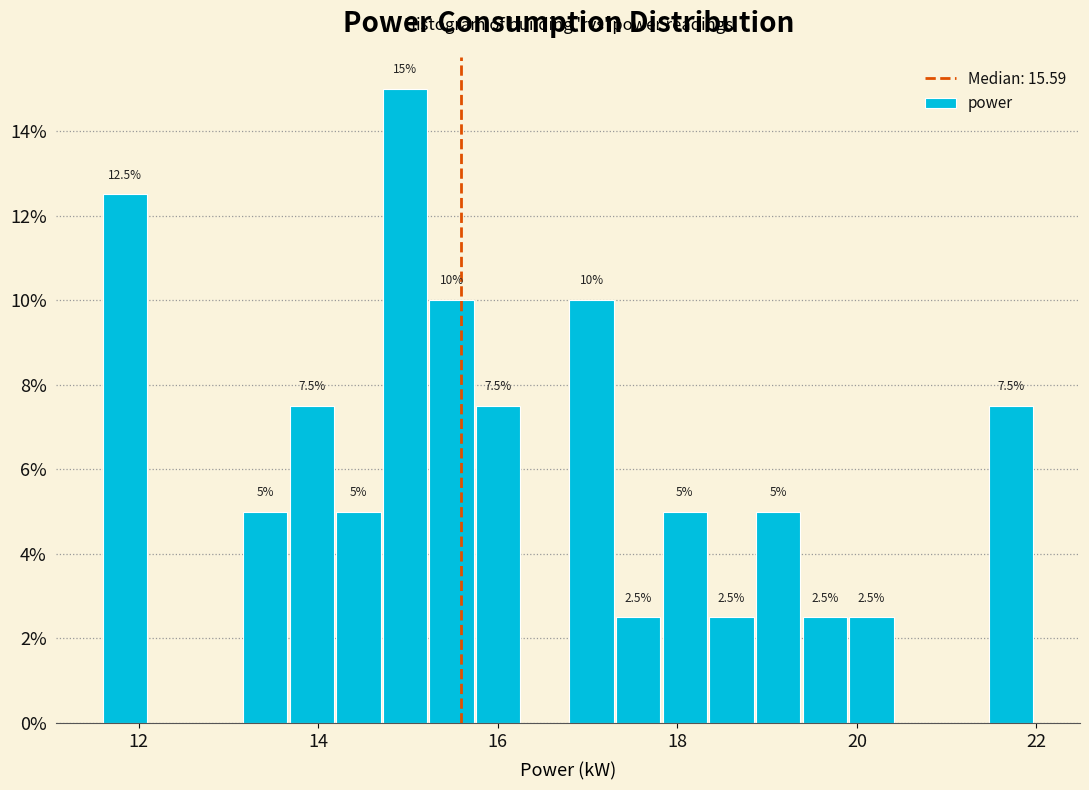

Read against the x-axis, roughly where is the centre of the tallest bar?

15.0